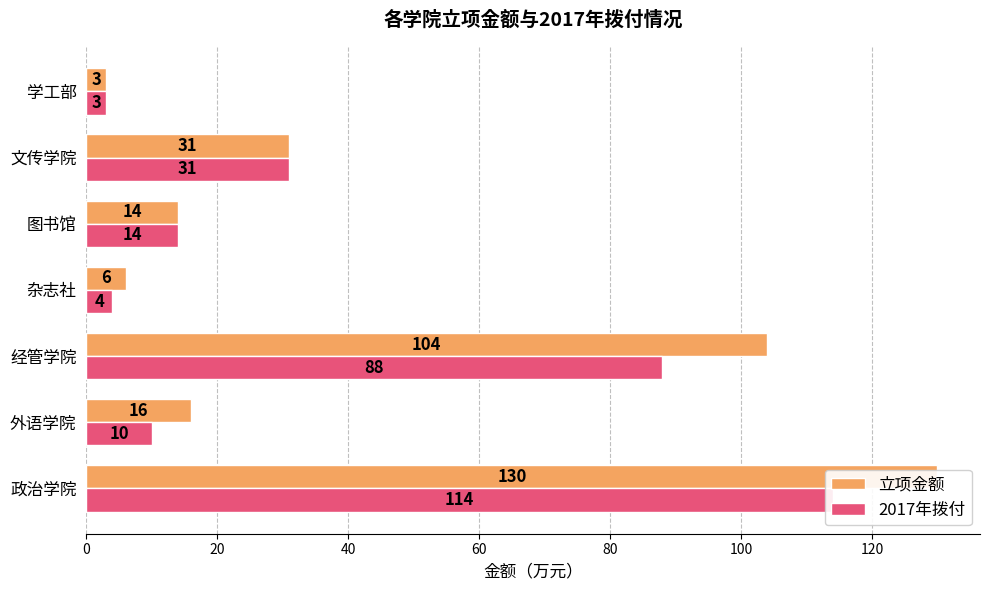

How many groups of bars are there?

7